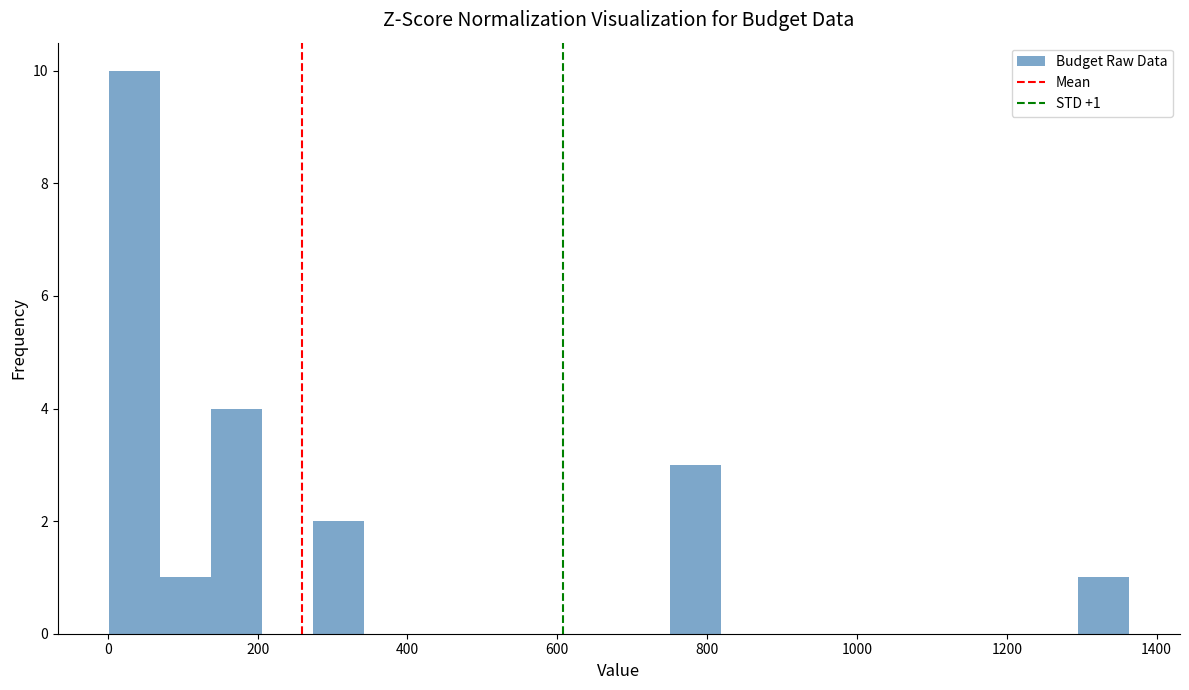

Around what value on the x-axis is the tallest bar? Give the approximate position of its centre, as read against the axis.

40